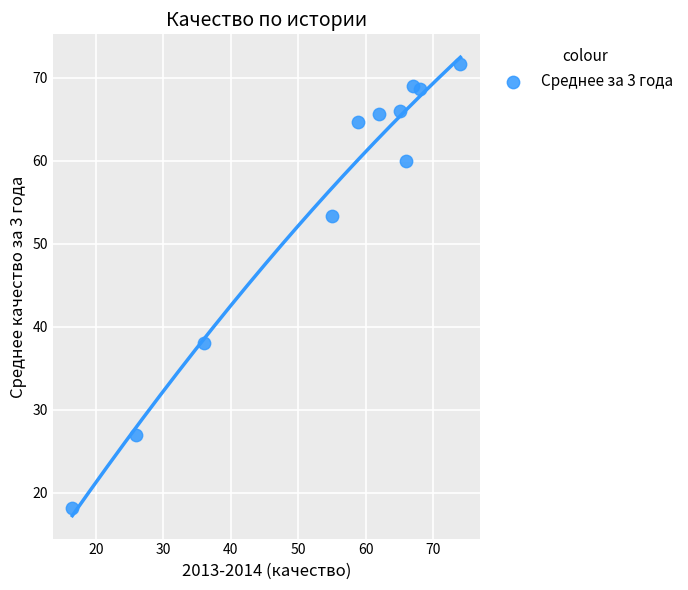

What Y value in the scatter plot is closest to 44?

38.0